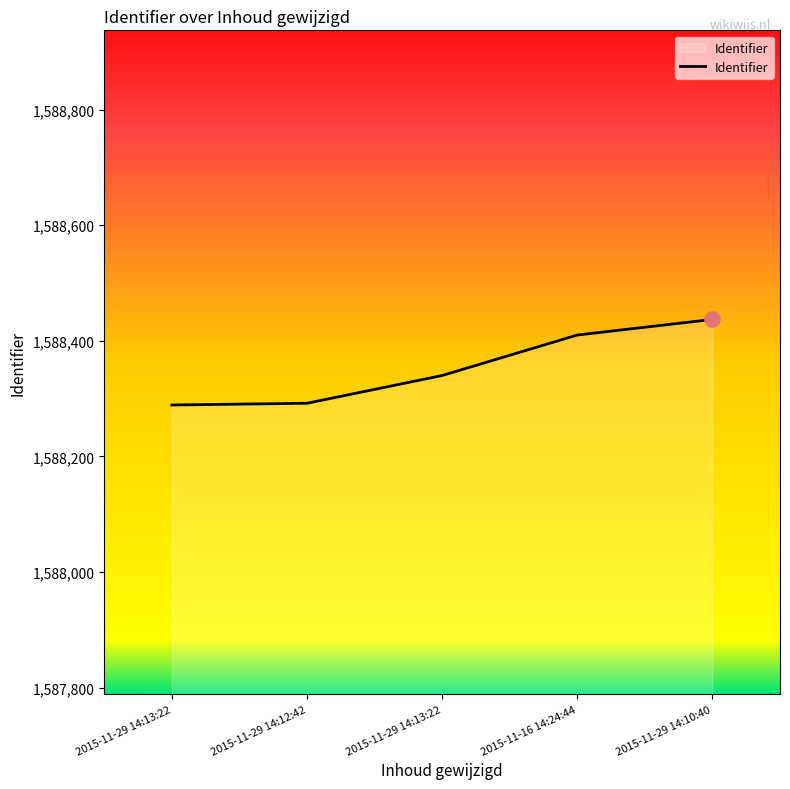

Between 2015-11-29 14:13:22 and 2015-11-29 14:10:40, which is larger?

2015-11-29 14:10:40